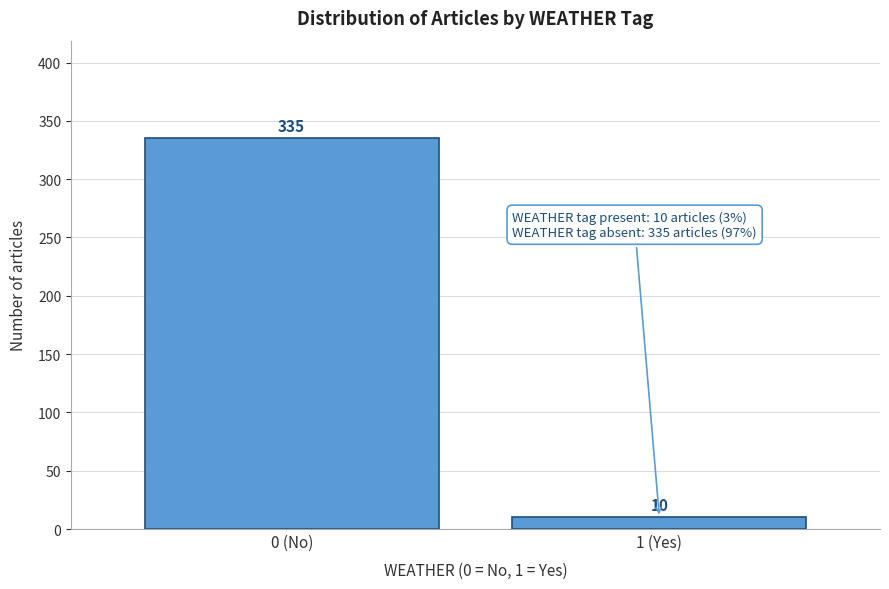

Reading left to right, list all the values displayed in this chart.

0 (No)=335	1 (Yes)=10